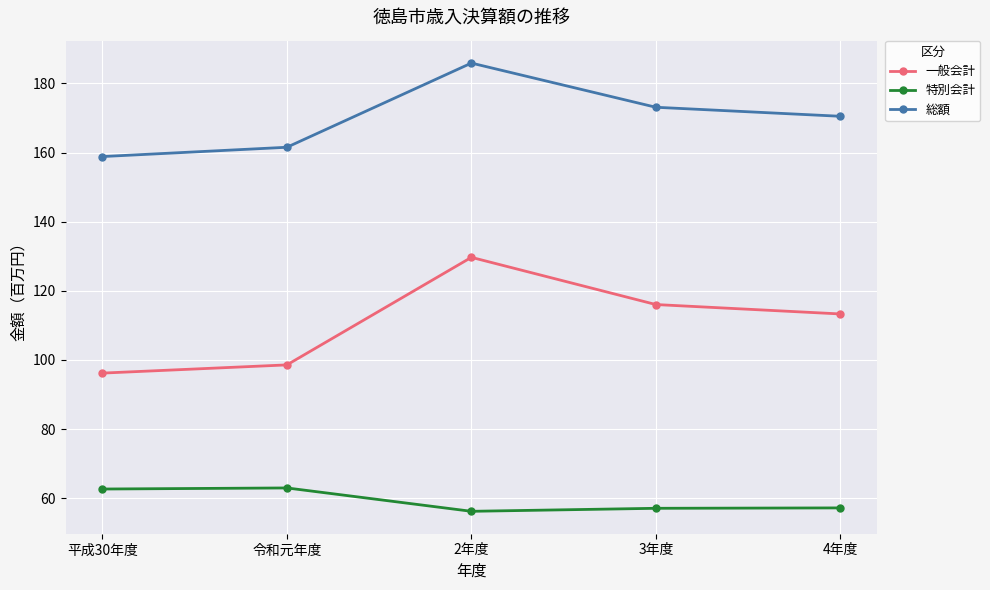

At which category is the sum across all series the highest?

2年度